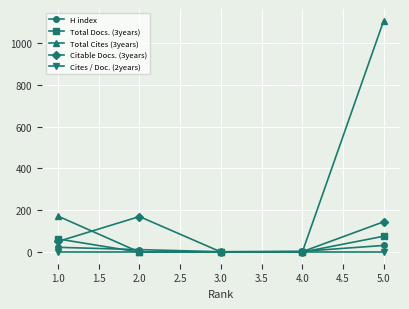

Which series has the largest range (max minus min)?

Total Cites (3years)